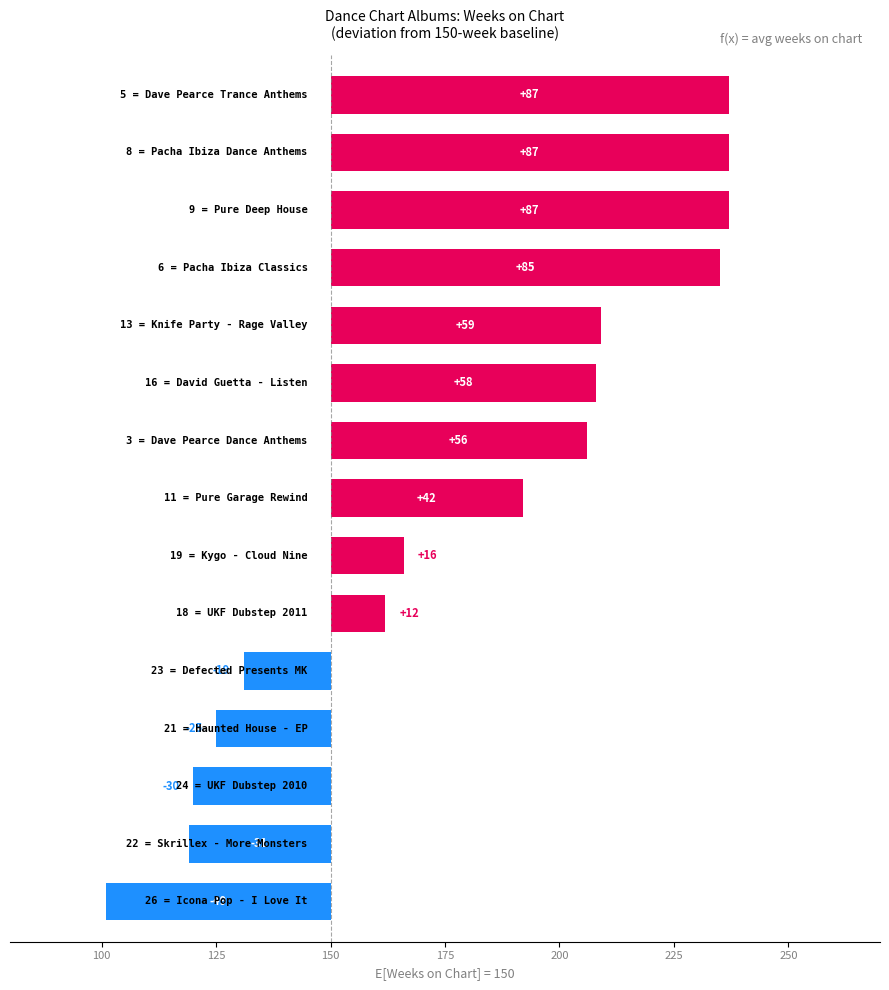

What is the label of the 4th bar from the left?

Pacha Ibiza Classics